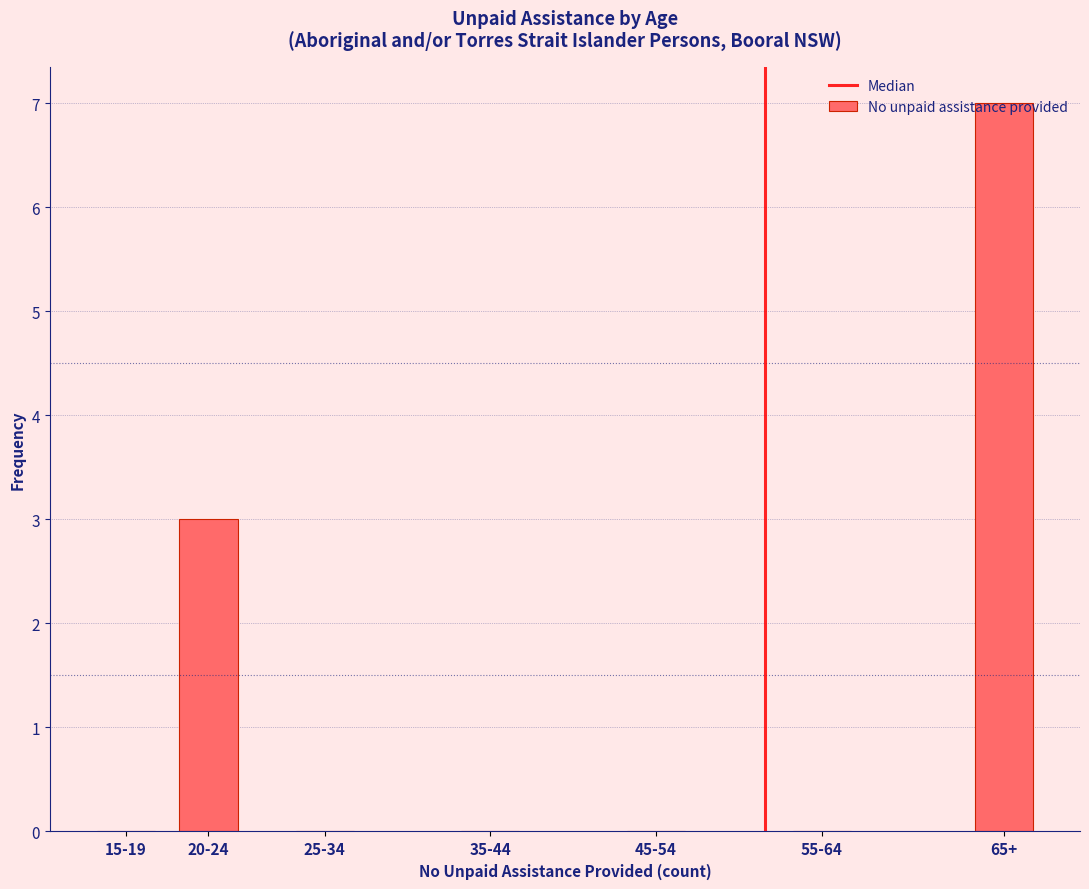

The chart shows a value of 3 at 35-44. True or false?

False